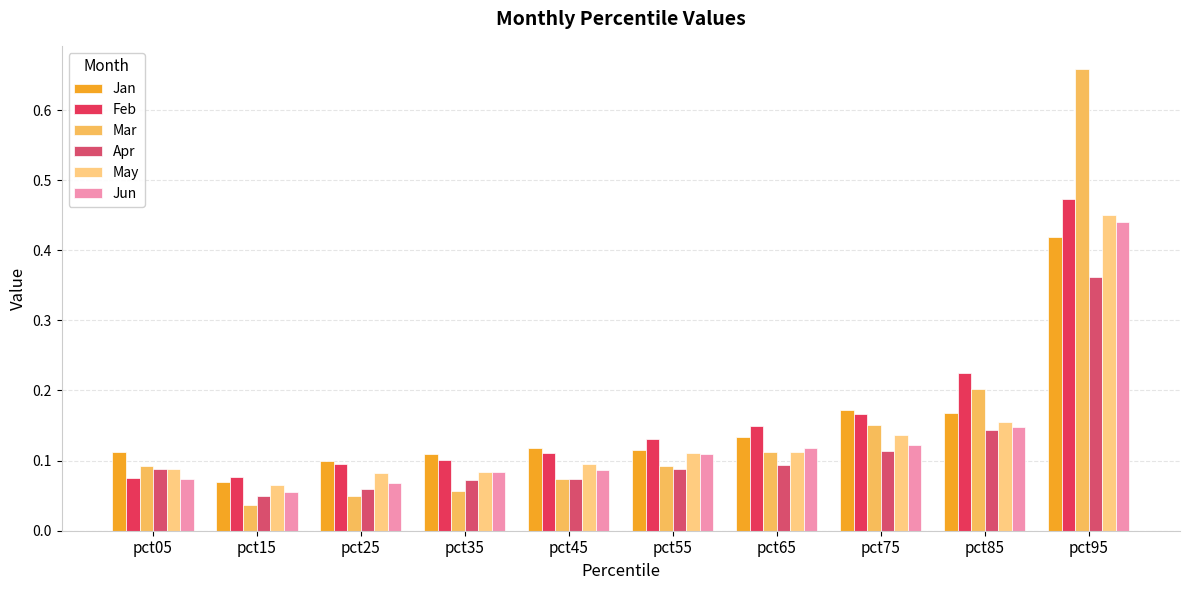

Reading left to right, what are all the values shown in this chart?

Jan: 0.1	0.1	0.1	0.1	0.1	0.1	0.1	0.2	0.2	0.4
Feb: 0.1	0.1	0.1	0.1	0.1	0.1	0.1	0.2	0.2	0.5
Mar: 0.1	0.0	0.0	0.1	0.1	0.1	0.1	0.2	0.2	0.7
Apr: 0.1	0.1	0.1	0.1	0.1	0.1	0.1	0.1	0.1	0.4
May: 0.1	0.1	0.1	0.1	0.1	0.1	0.1	0.1	0.2	0.5
Jun: 0.1	0.1	0.1	0.1	0.1	0.1	0.1	0.1	0.1	0.4